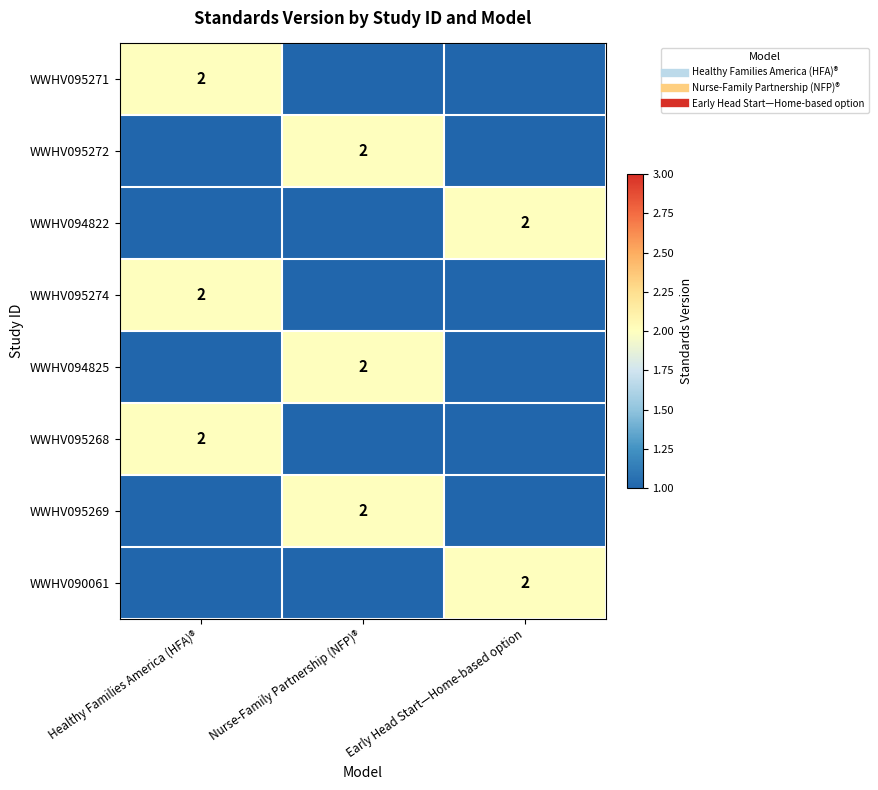

The value of WWHV095268 at Early Head Start—Home-based option is 0. True or false?

True